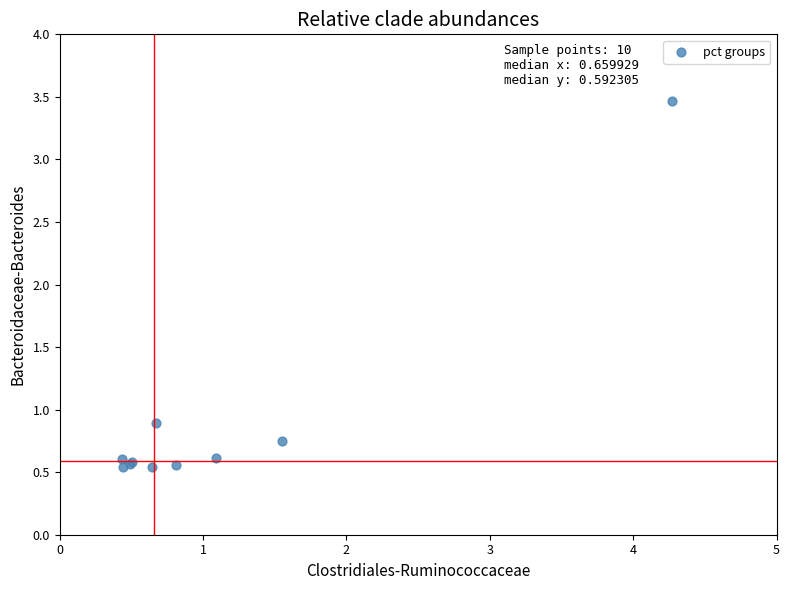

What Y value in the scatter plot is closest to 2?

0.9